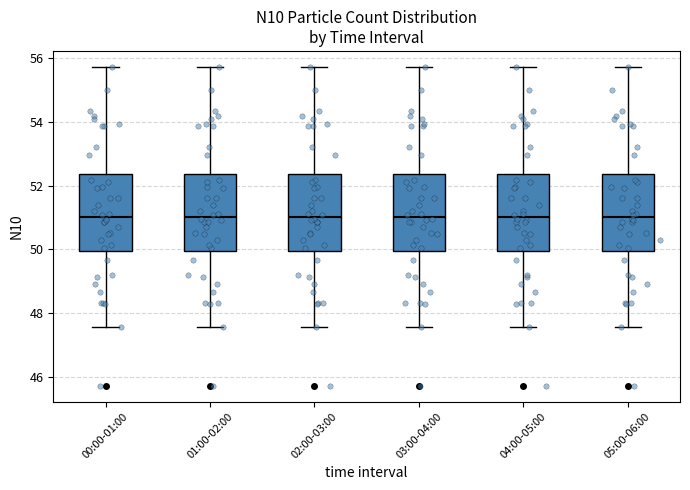

Where does the lower whisker of the box for 02:00-03:00 end on the y-axis? The values are not printed on the chart, so give them approximately, as read against the axis.

47.6